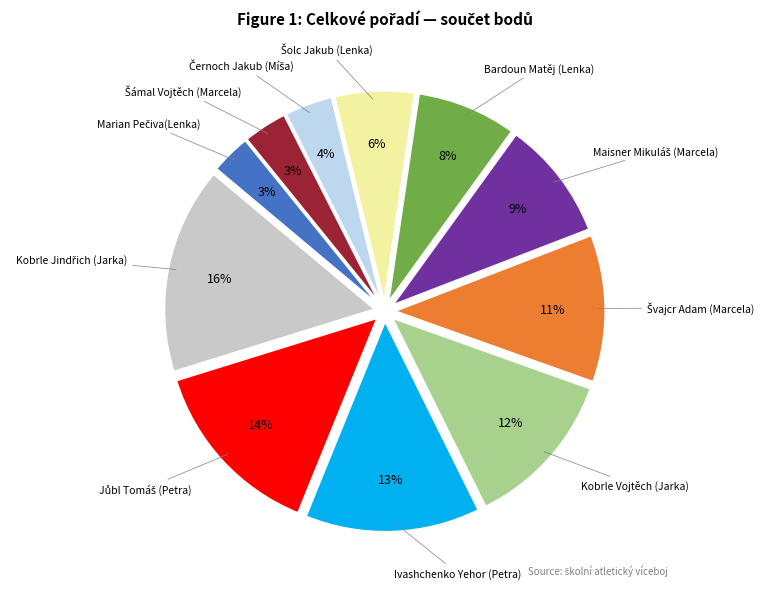

To the nearest percent, what is the average slice percentage?

9%